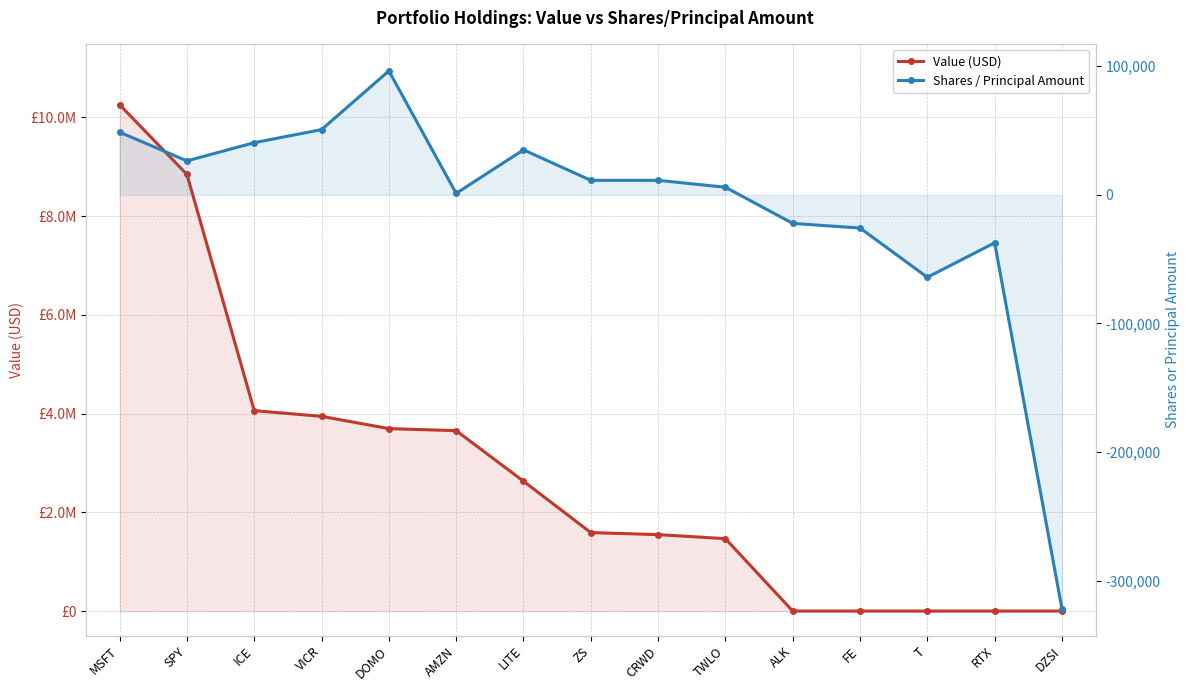

The value of Shares / Principal Amount at TWLO is 3562. True or false?

False